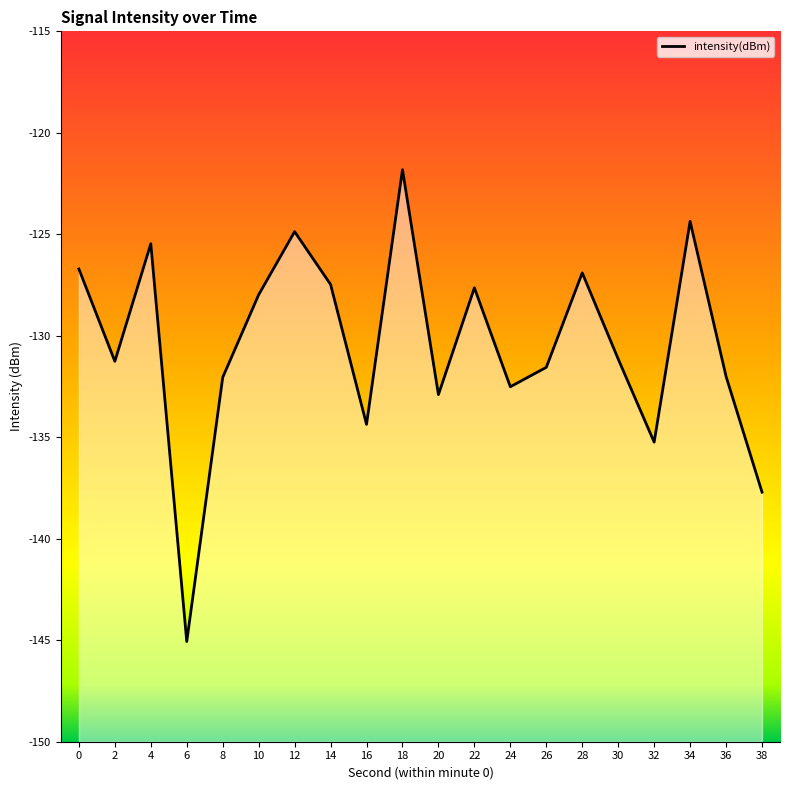

At which category does the data reach its first local valley?

2